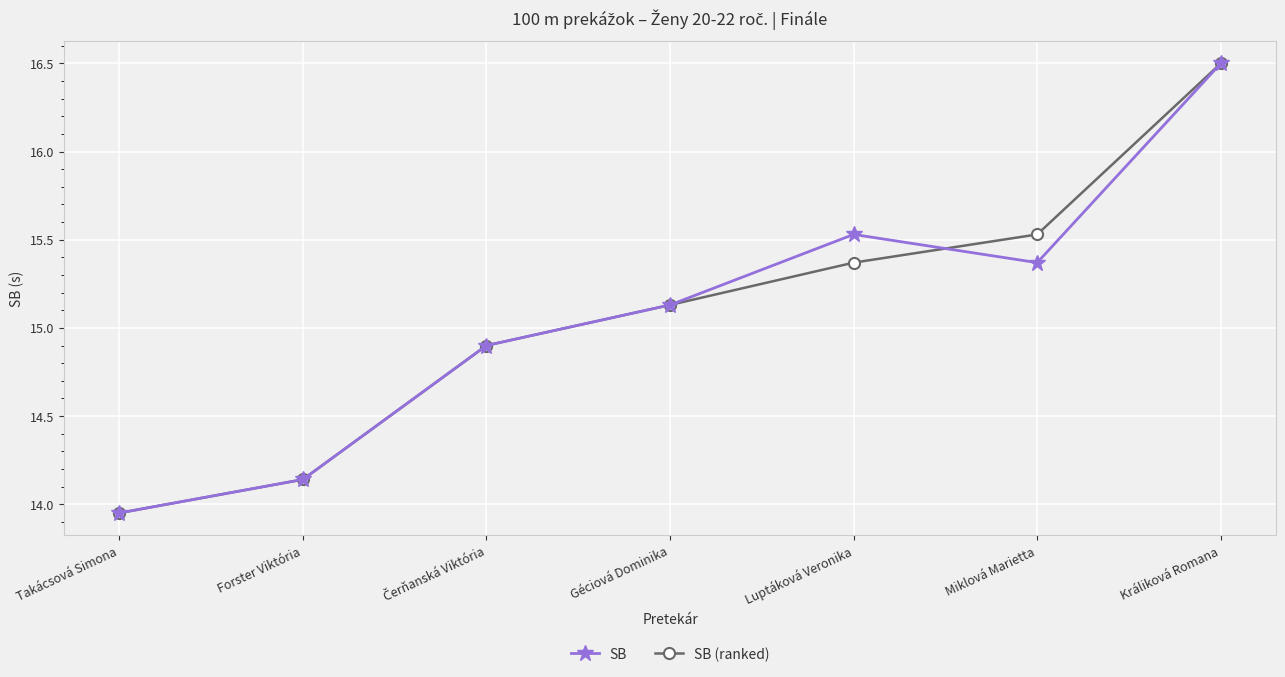

At which category is the sum across all series the highest?

Králiková Romana